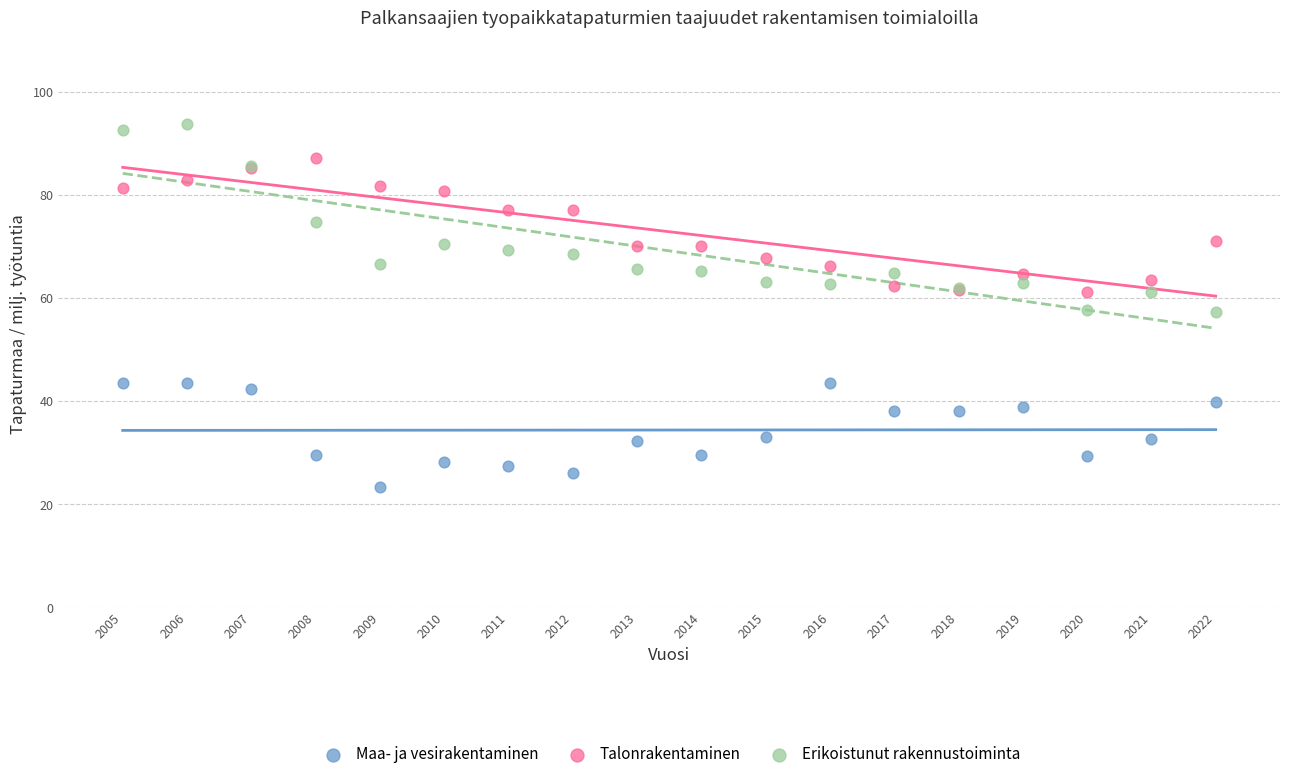

Which series reaches the minimum Y coordinate?

Maa- ja vesirakentaminen